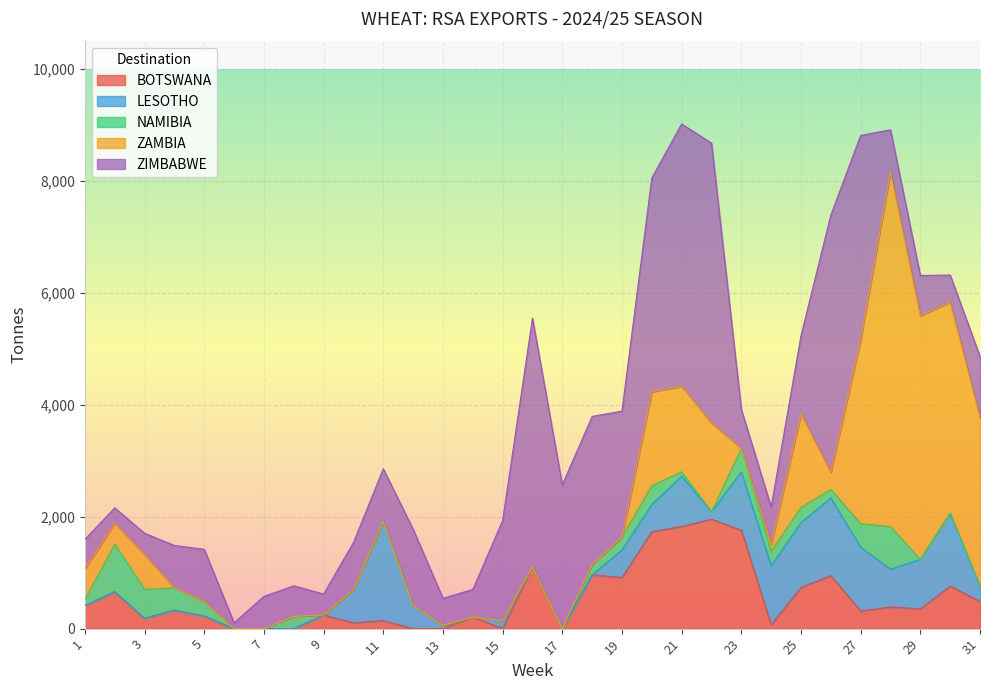

What is the value of the NAMIBIA point at the 20th from the left?

338